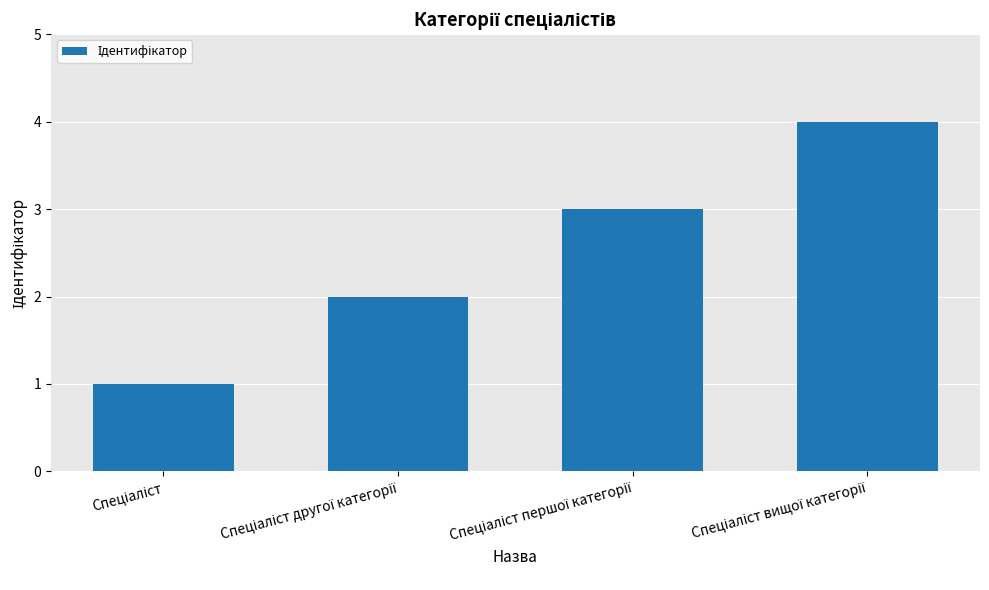

What is the greatest value displayed?

4